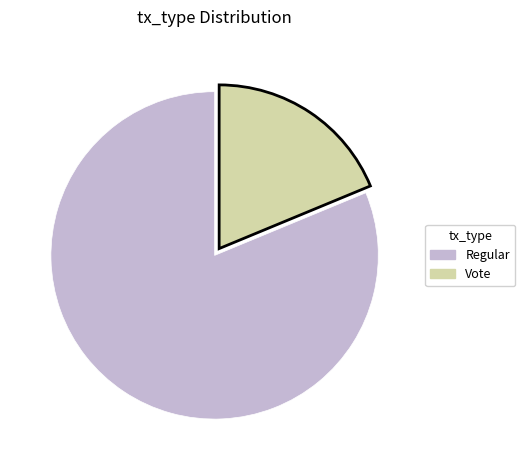

Is it true that Vote is 19% of the pie?

True